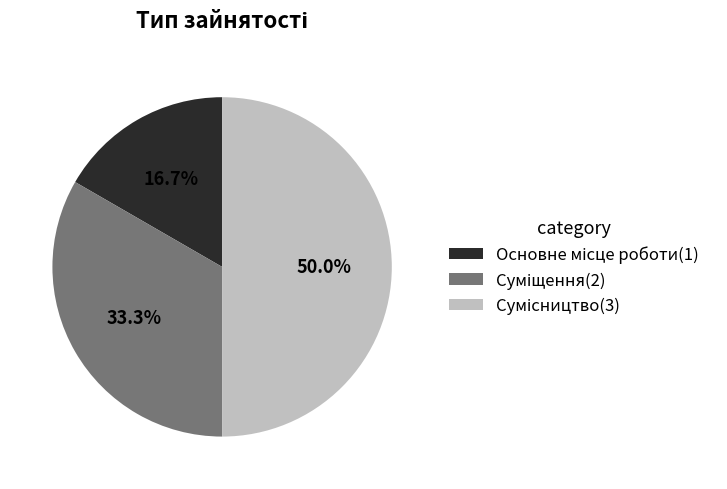

To the nearest percent, what is the average slice percentage?

33%